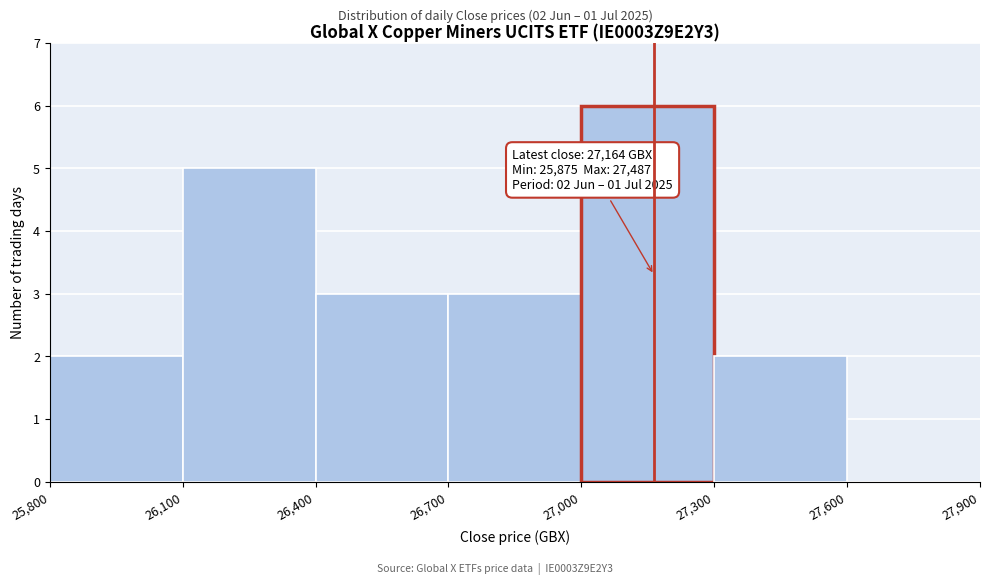

Over which range of the x-axis is the bar tallest?

27,000 to 27,300